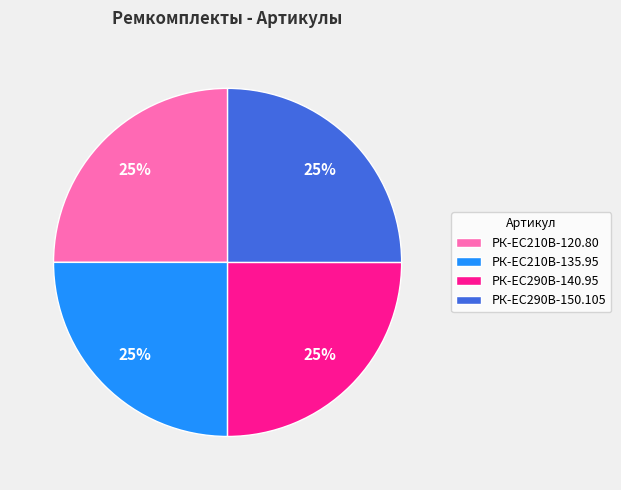

What percentage is the РК-EC210В-135.95 slice, to the nearest percent?

25%